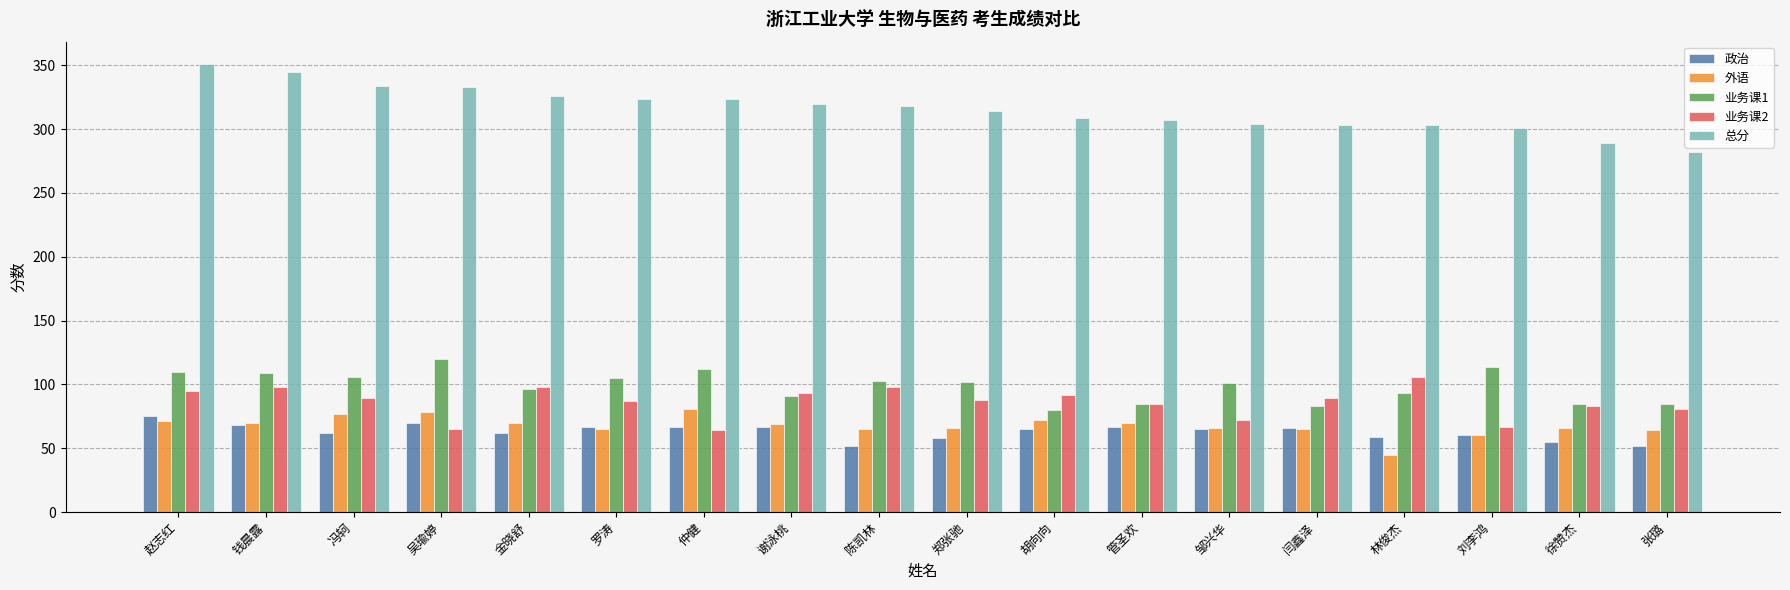

What is the label of the 13th bar from the left?

邹兴华